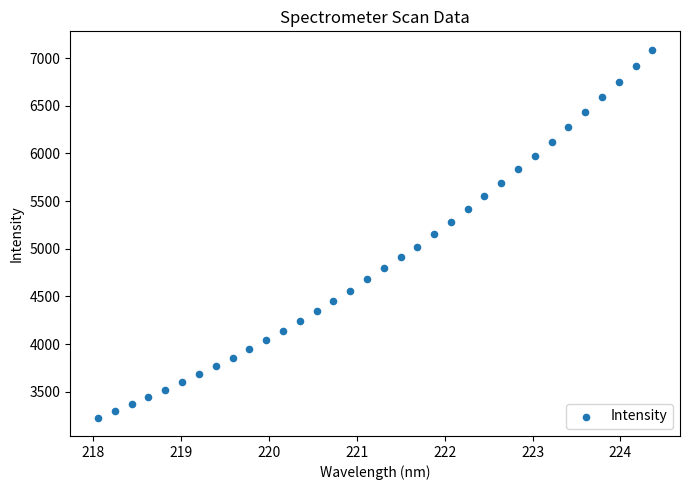

What is the range of Y values (max minus min)?

3859.2